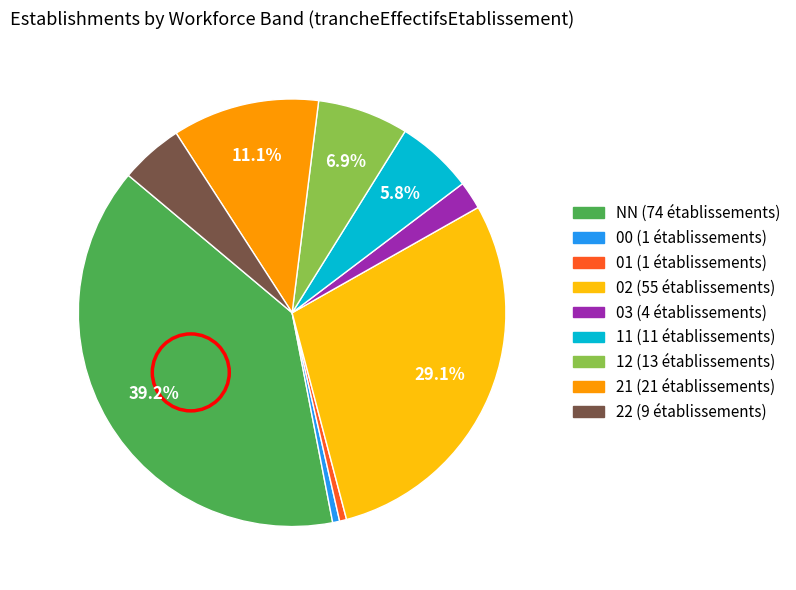

Does any single category account for the majority?

No